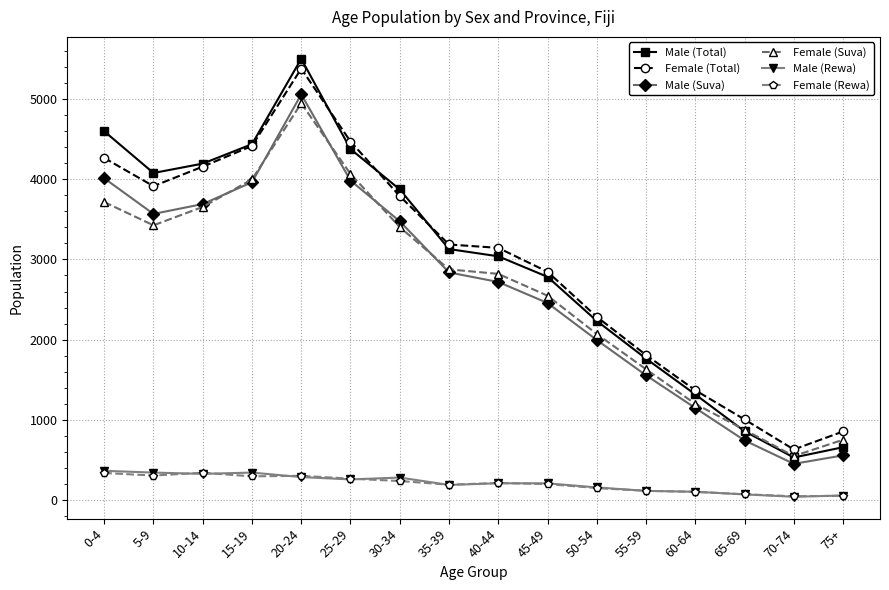

What is the label of the 3rd point from the left?

10-14